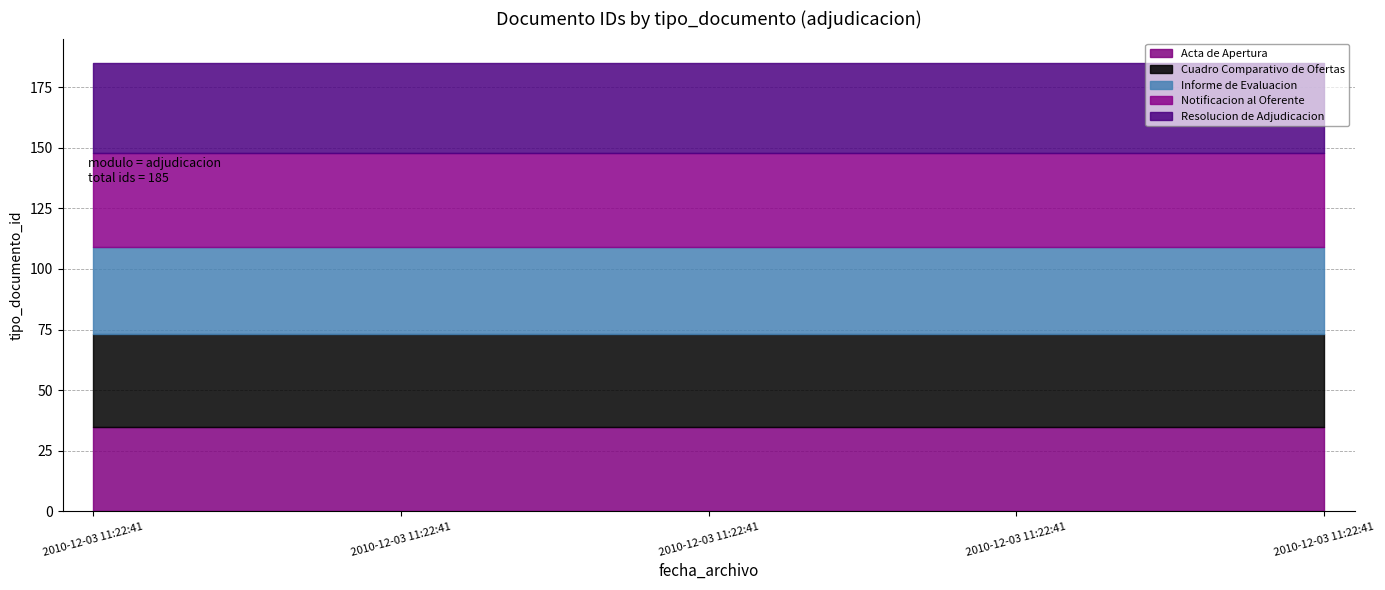

What is the greatest value displayed?

39